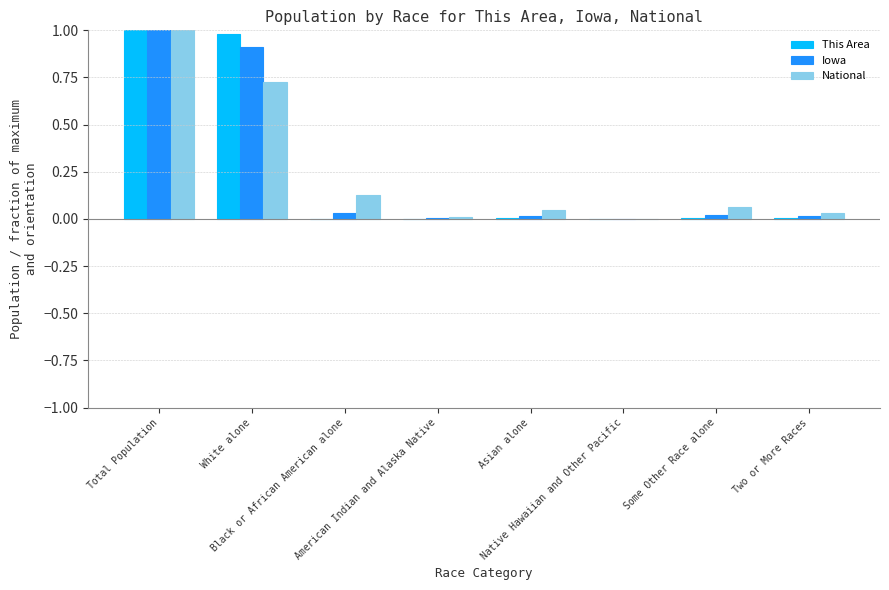

What is the highest value of the Iowa series?

1.0